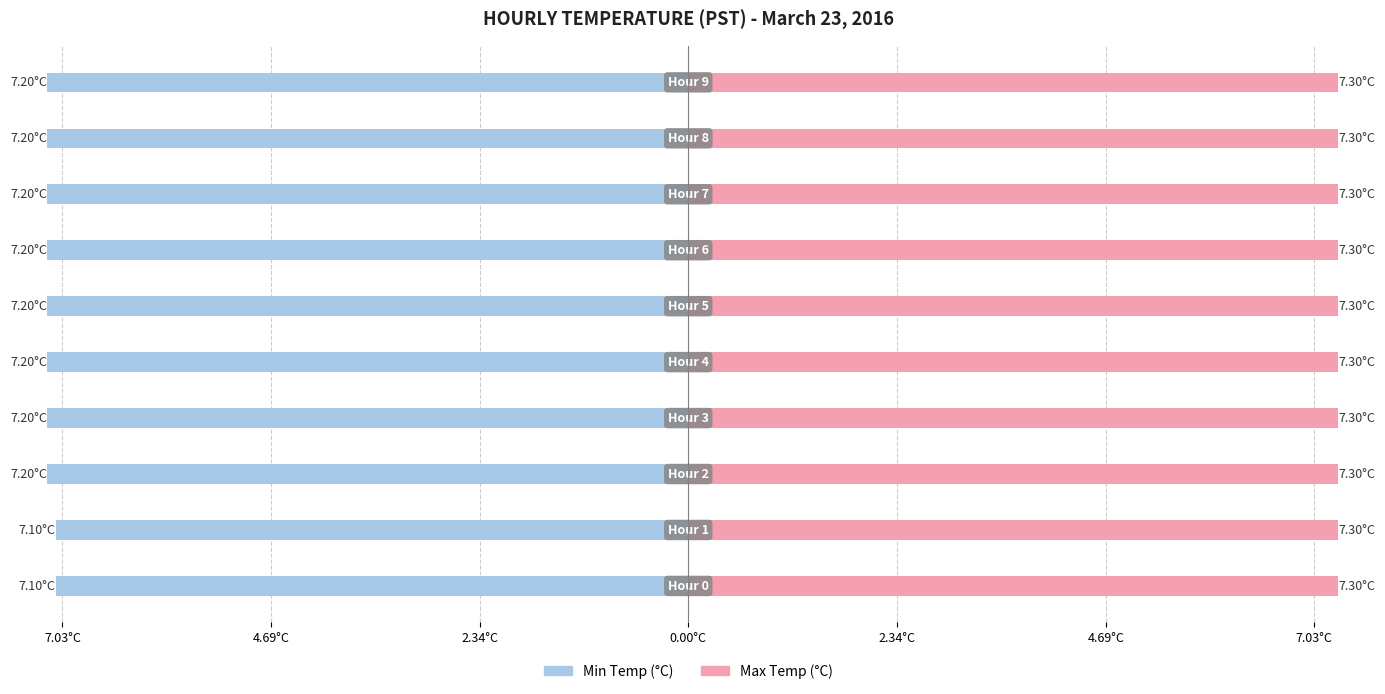

At how many categories does at least one series exceed -2?

10